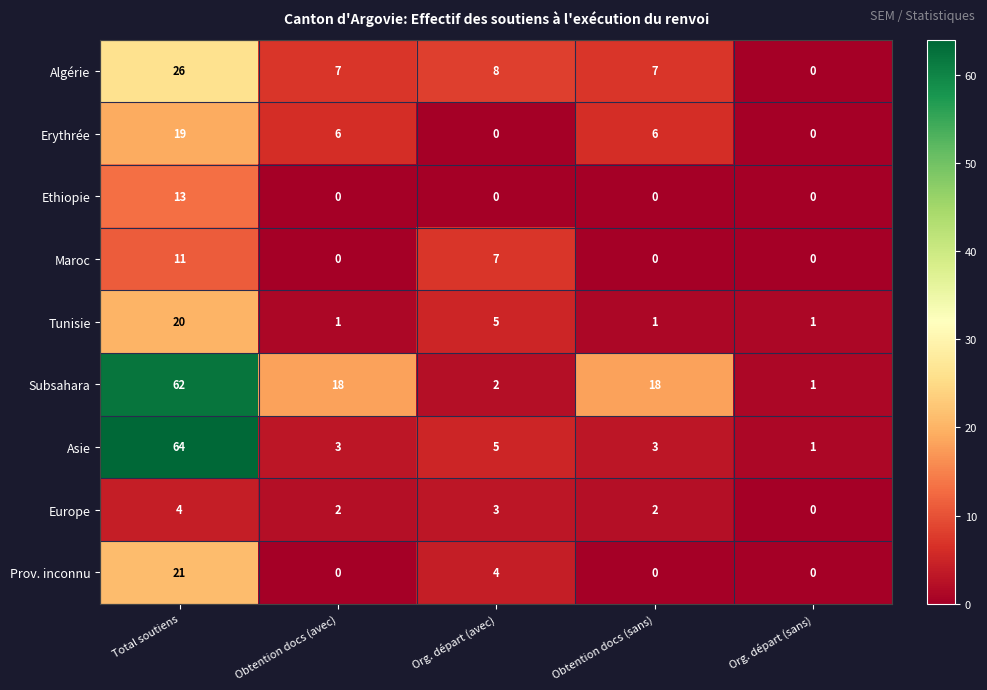

The Subsahara series shows 18 at Obtention docs (avec). True or false?

True